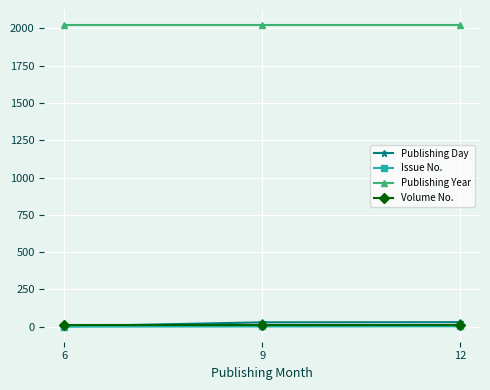

Is the value of Publishing Year at 12 greater than the value of Issue No. at 12?

Yes